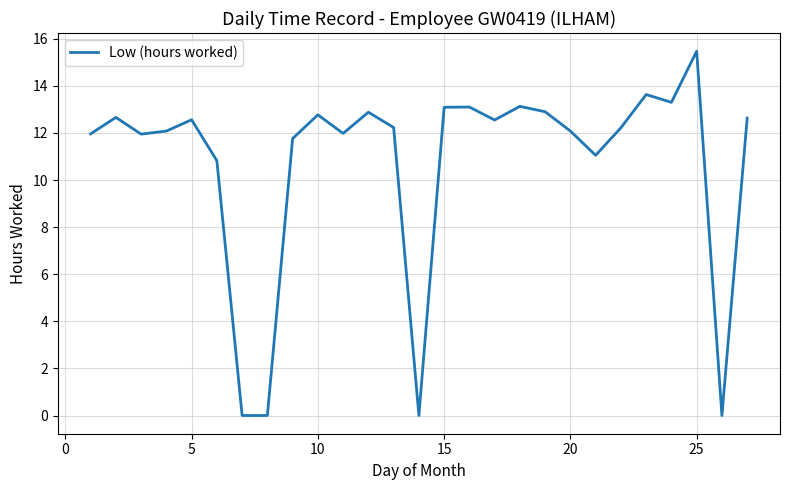

What is the maximum value shown in the chart?

15.5